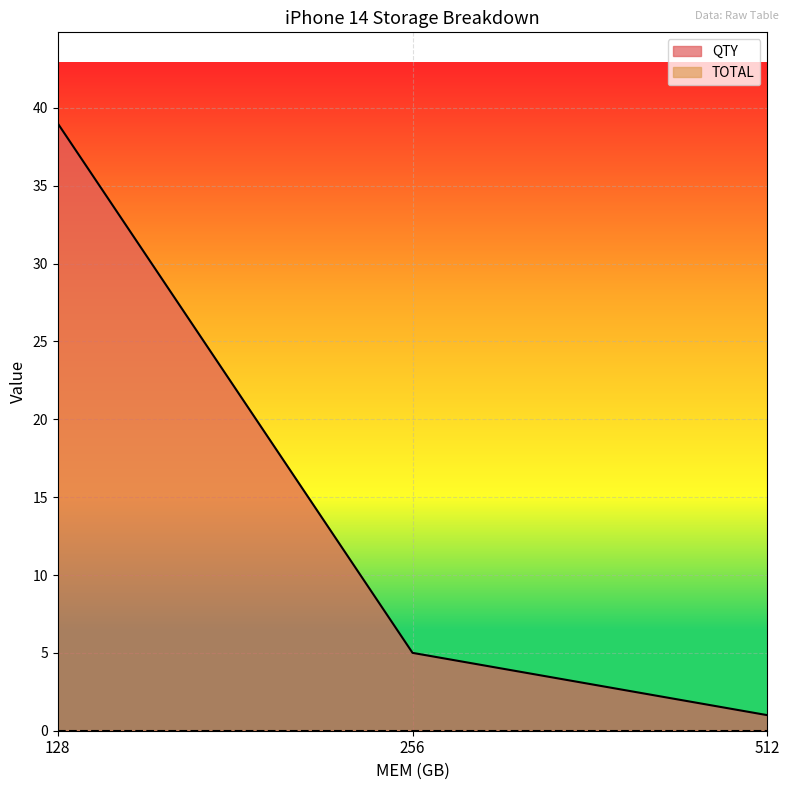

What is the value of the 3rd point from the left?

1